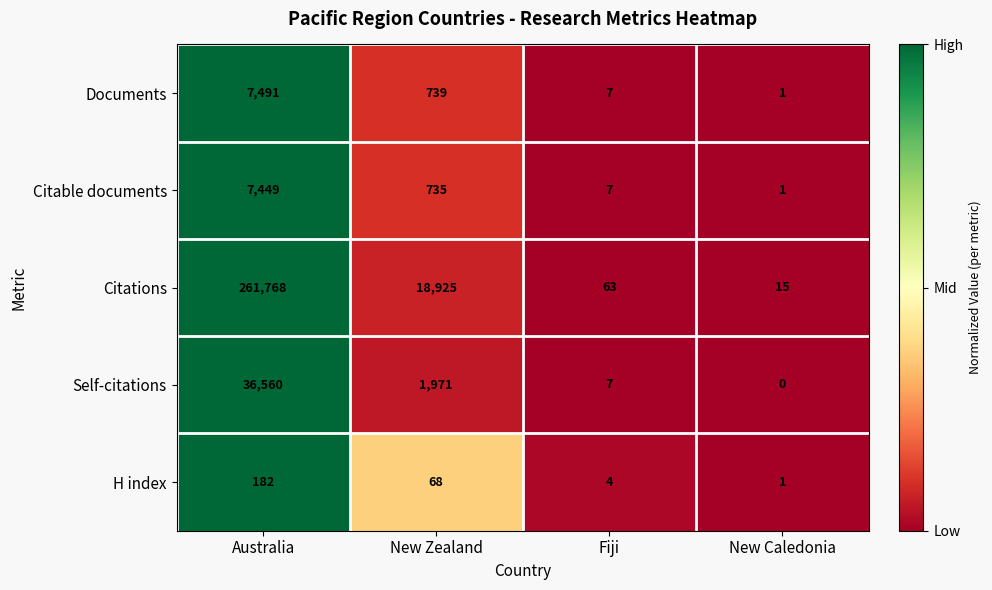

List the series in order of their peak value, highest first.

Citations, Self-citations, Documents, Citable documents, H index